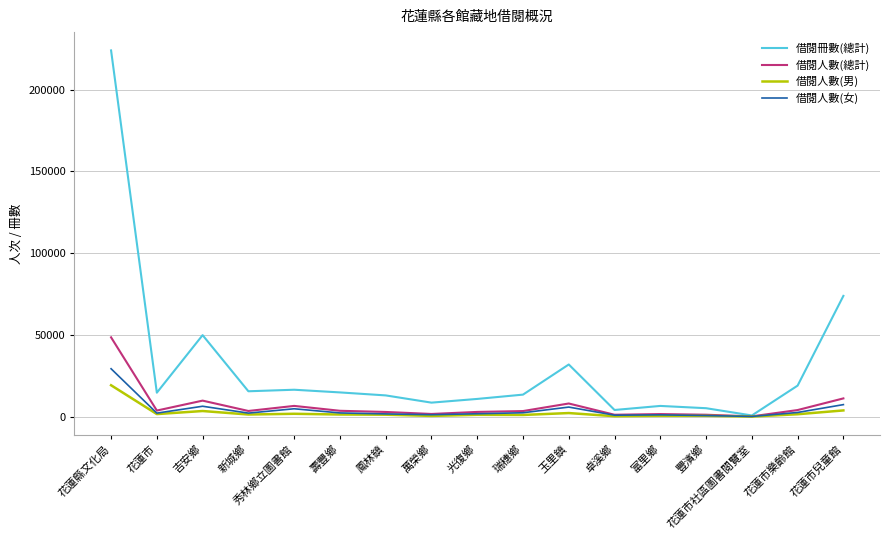

Where is the first local maximum for 借閱人數(總計)?

吉安鄉